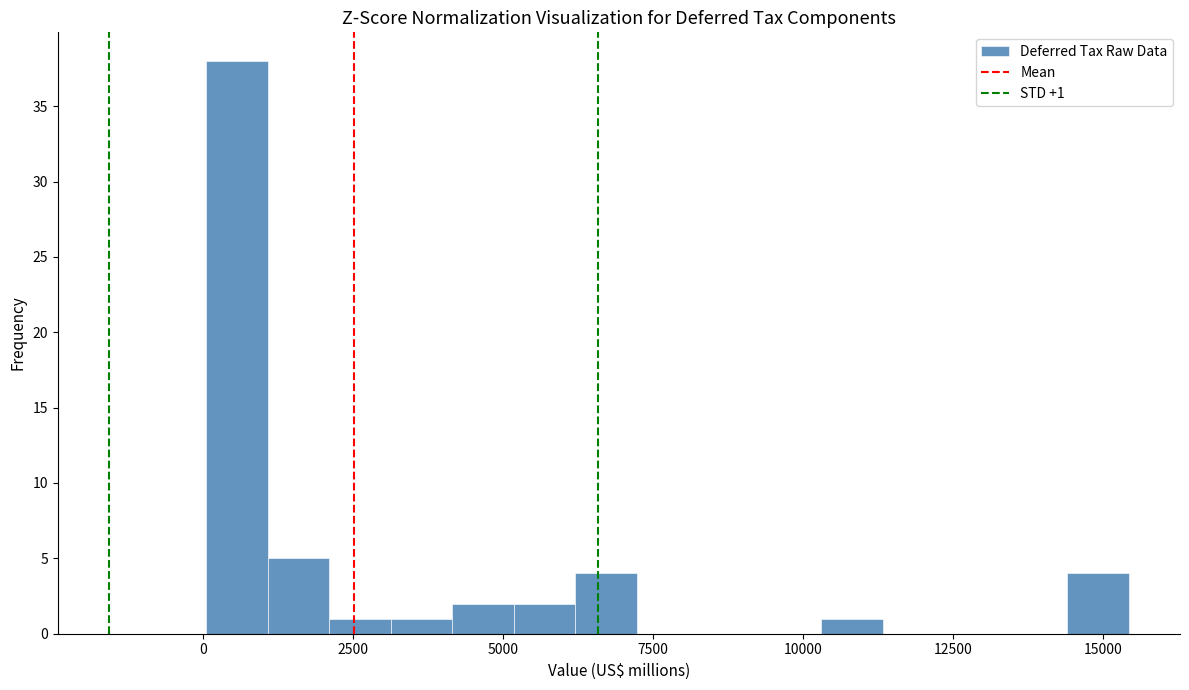

Around what value on the x-axis is the tallest bar? Give the approximate position of its centre, as read against the axis.

500